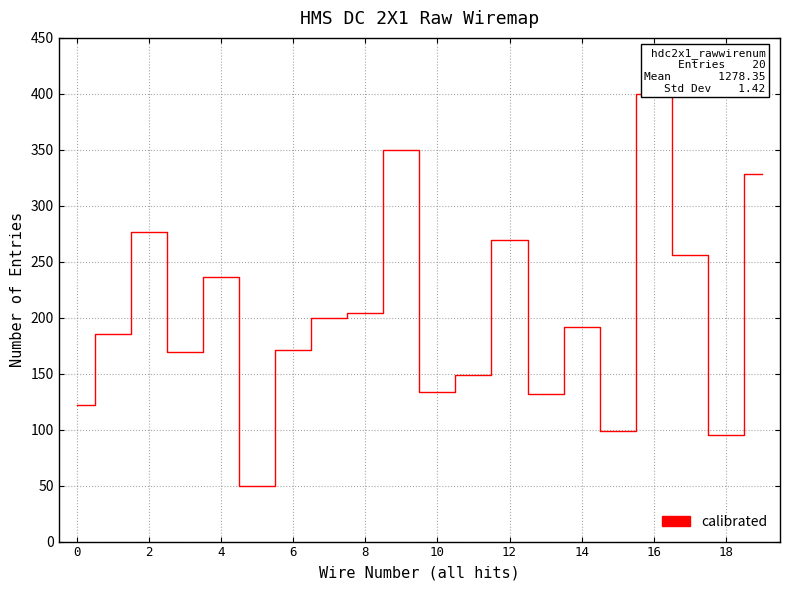

What is the smallest value displayed?

50.0